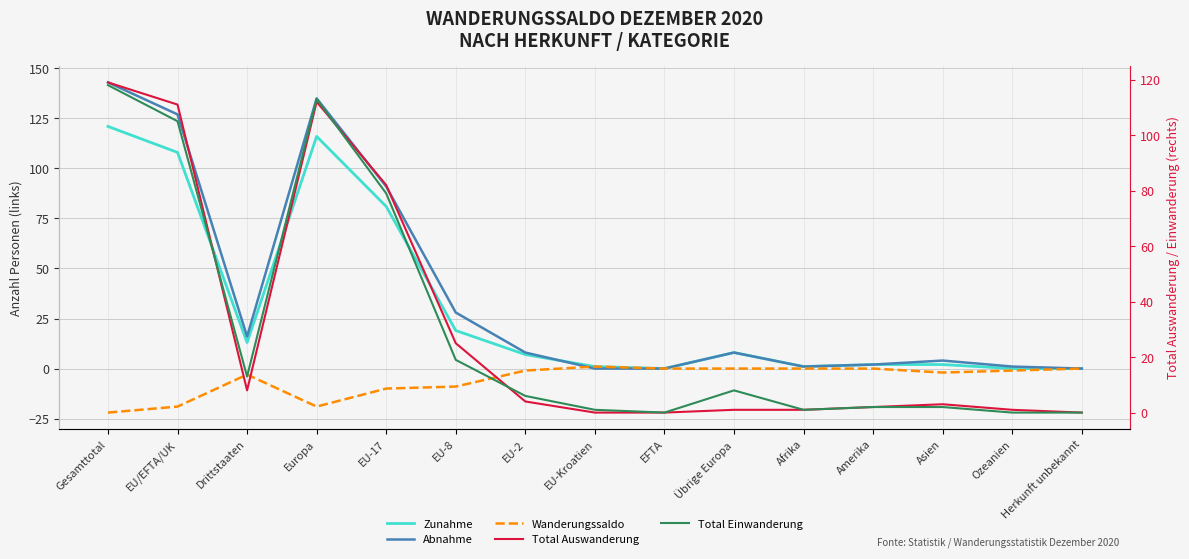

The value of Total Einwanderung at EU-2 is 6. True or false?

True